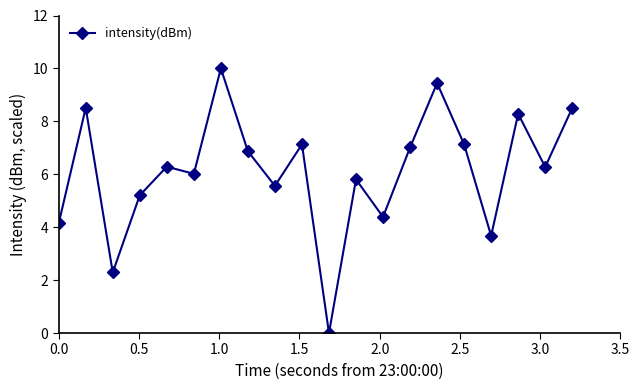

How many lines are shown in the chart?

1